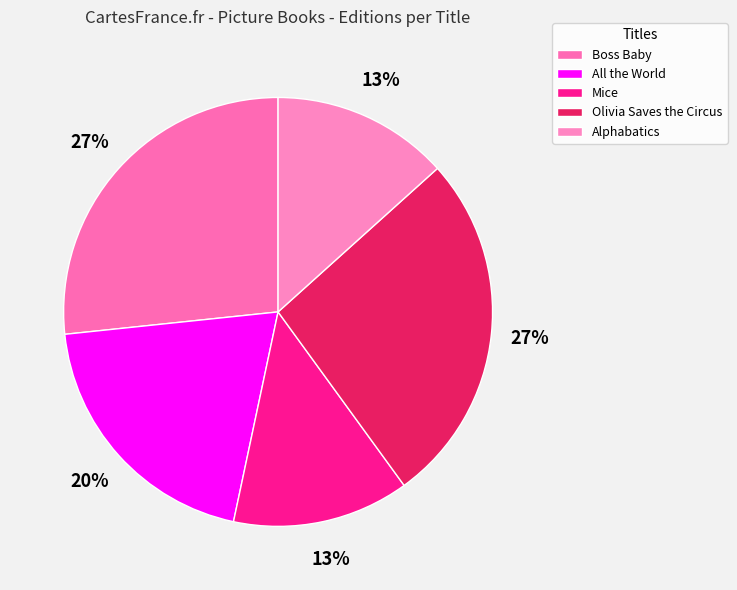

Count the number of slices in the pie.

5